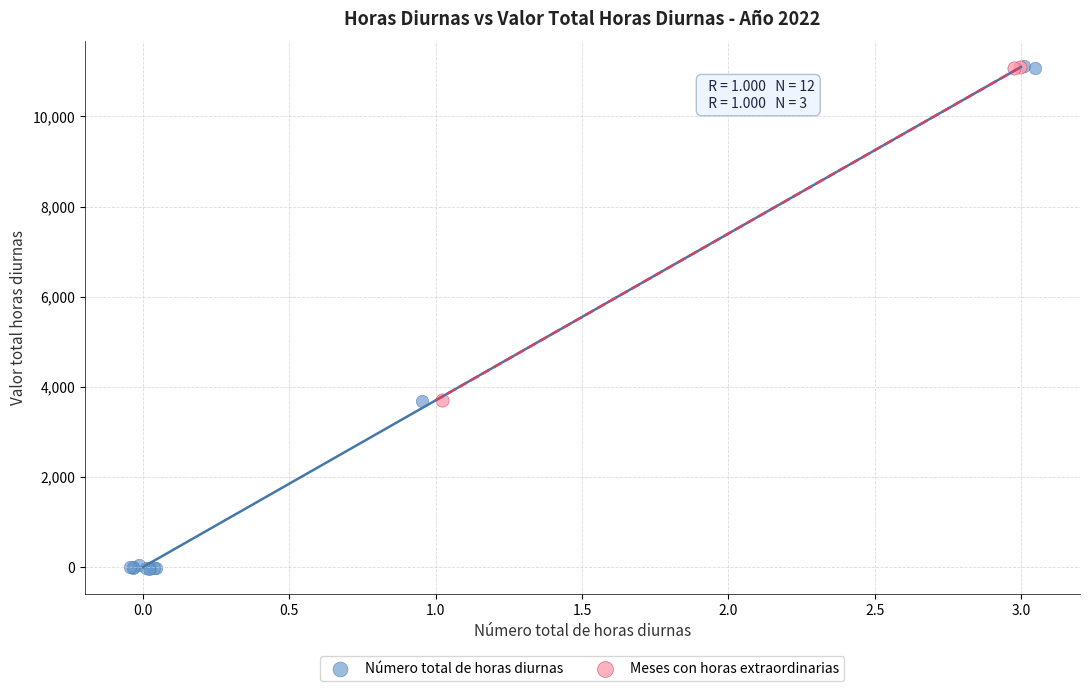

Which series has the largest Y range (max minus min)?

Número total de horas diurnas